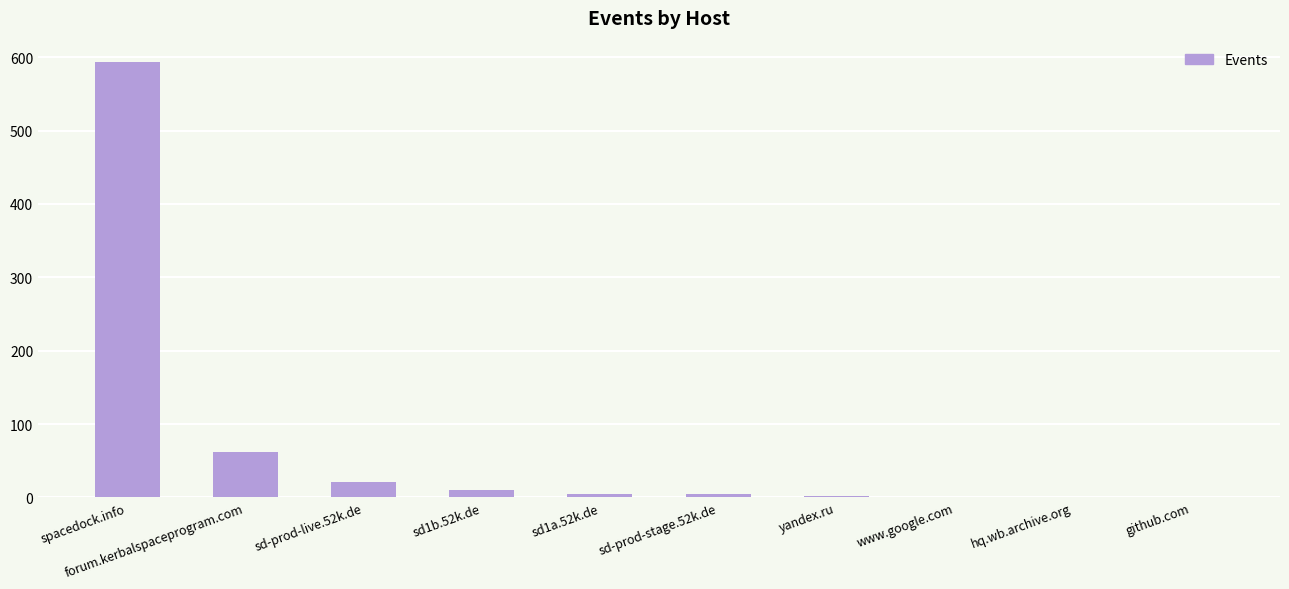

What is the difference between the values at yandex.ru and www.google.com?

1